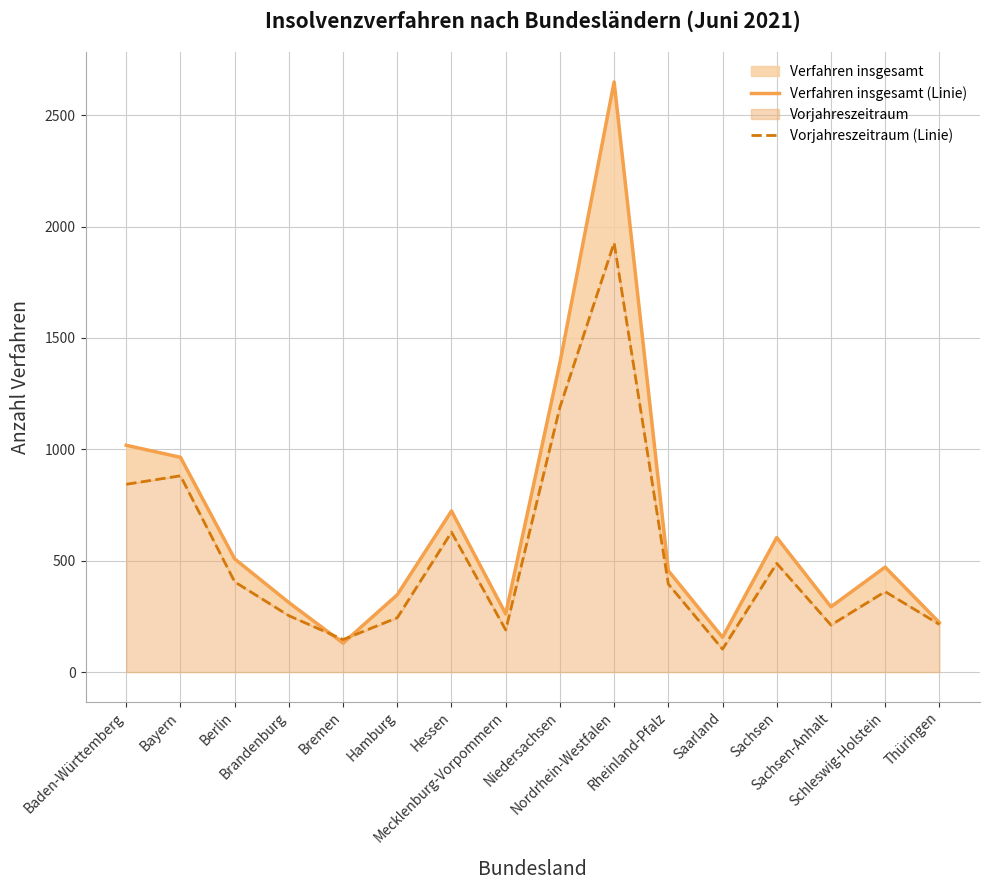

The value of Vorjahreszeitraum (Linie) at Thüringen is 127. True or false?

False